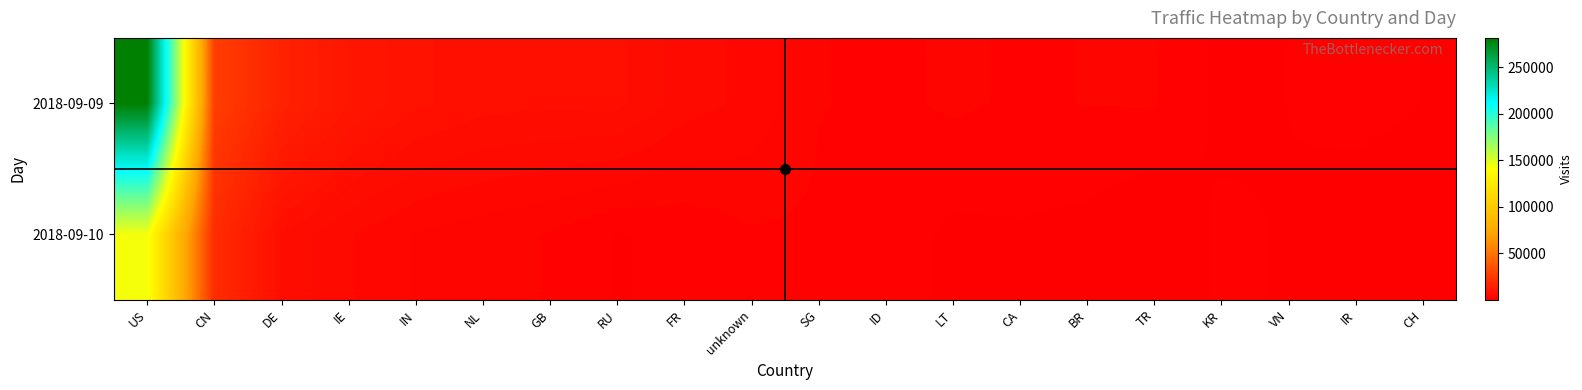

Reading right to left, transcribe all the data shown in this chart.

2018-09-09: CH=1187	IR=1628	VN=1219	KR=894	TR=2407	BR=2336	CA=2160	LT=2492	ID=2044	SG=2356	unknown=4192	FR=5023	RU=7040	GB=6905	NL=7121	IN=8054	IE=9946	DE=15048	CN=27006	US=281432
2018-09-10: CH=404	IR=473	VN=1101	KR=1445	TR=108	BR=830	CA=1074	LT=959	ID=1802	SG=2109	unknown=2172	FR=1449	RU=1141	GB=2231	NL=2730	IN=3327	IE=4603	DE=6474	CN=19279	US=143980